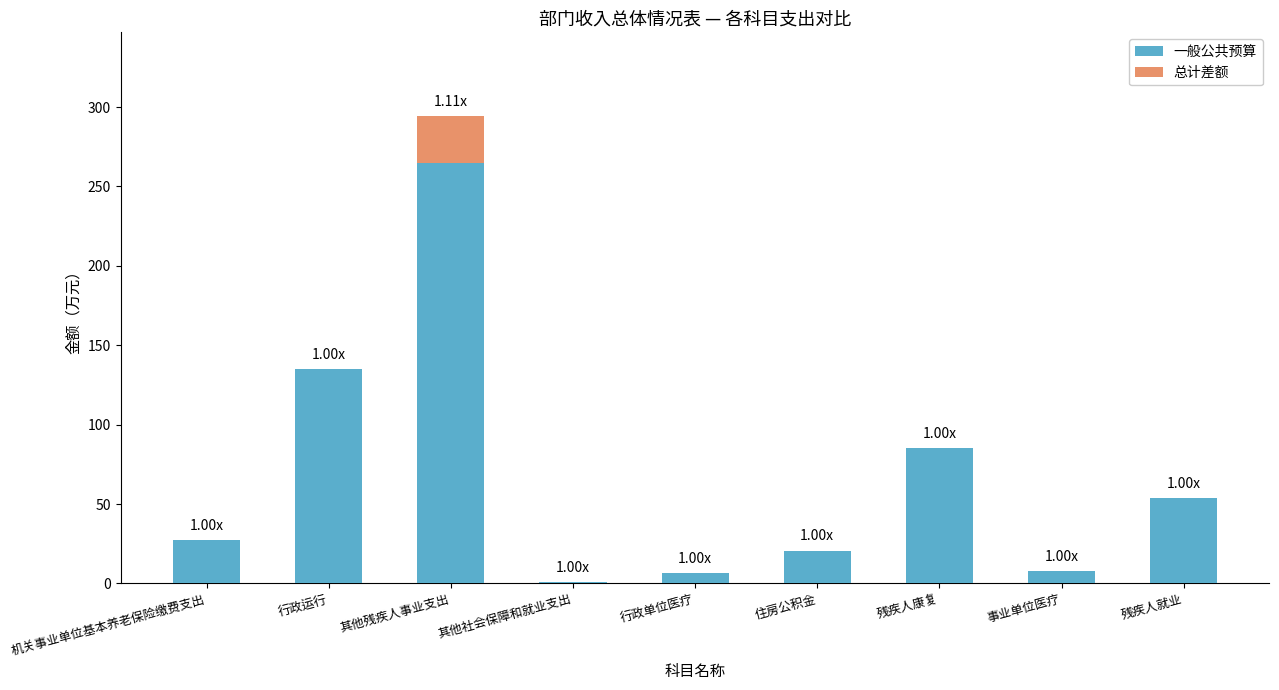

Which category has the highest value in the 一般公共预算 series?

其他残疾人事业支出